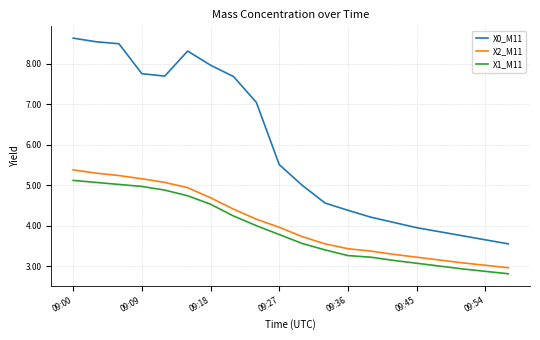

Which series has the widest spread of values?

X0_M11